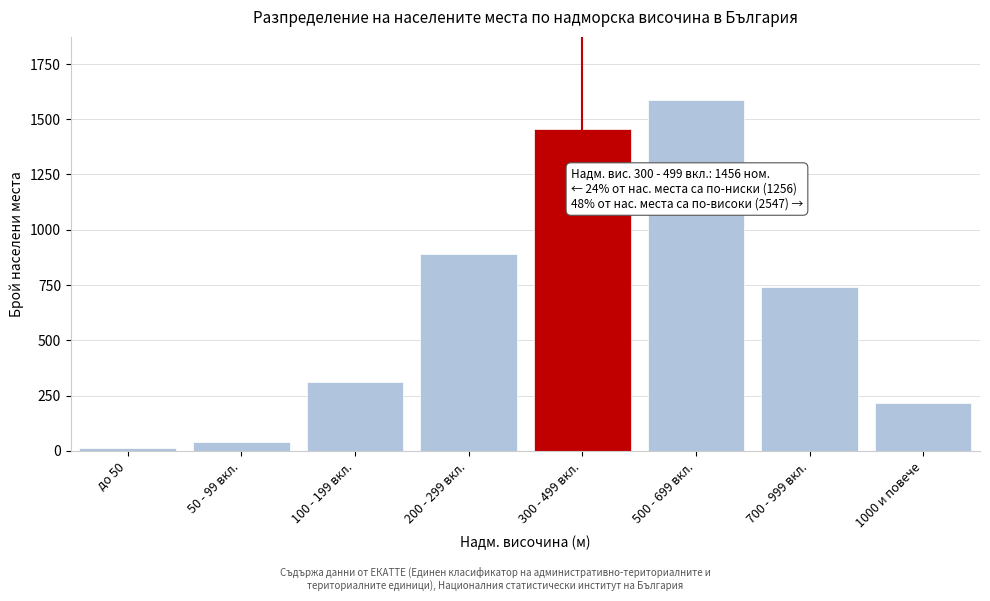

Reading left to right, transcribe all the data shown in this chart.

до 50=14	50 - 99 вкл.=38	100 - 199 вкл.=312	200 - 299 вкл.=892	300 - 499 вкл.=1456	500 - 699 вкл.=1587	700 - 999 вкл.=743	1000 и повече=217